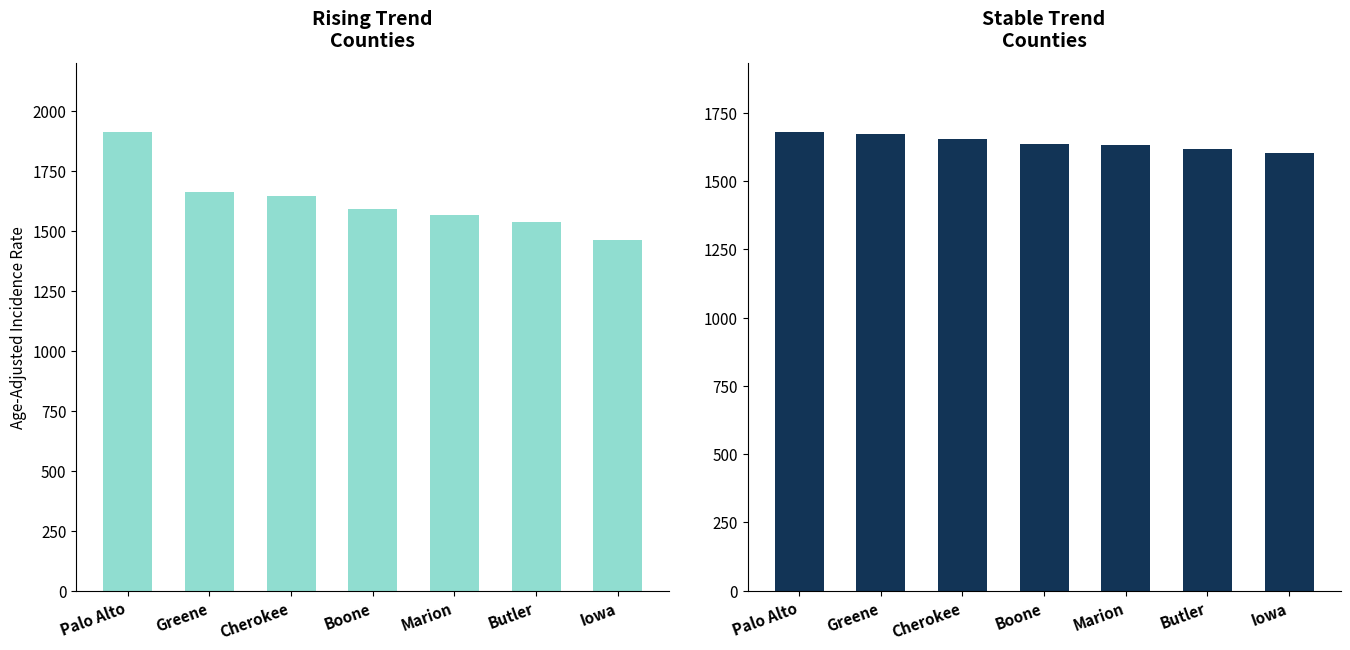

At which label is Stable closest to 1641?

Boone